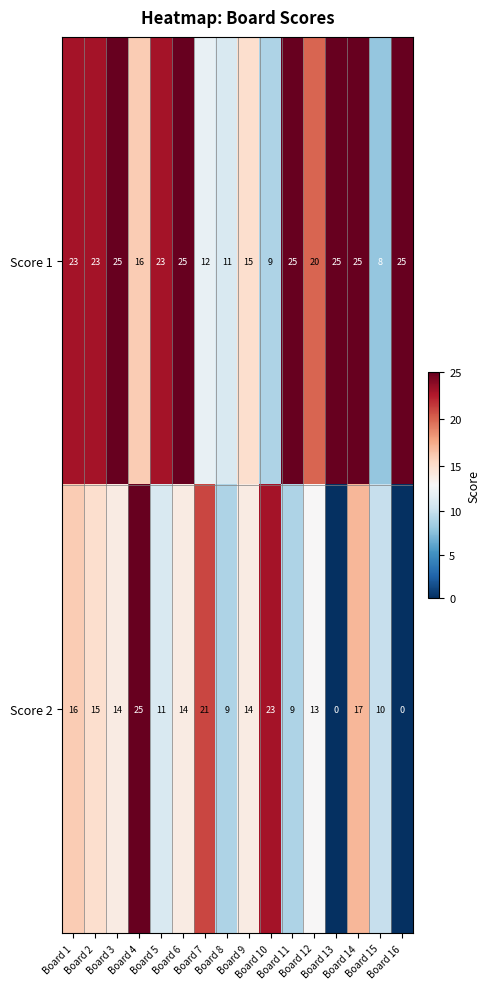

What is the maximum value for Score 1?

25